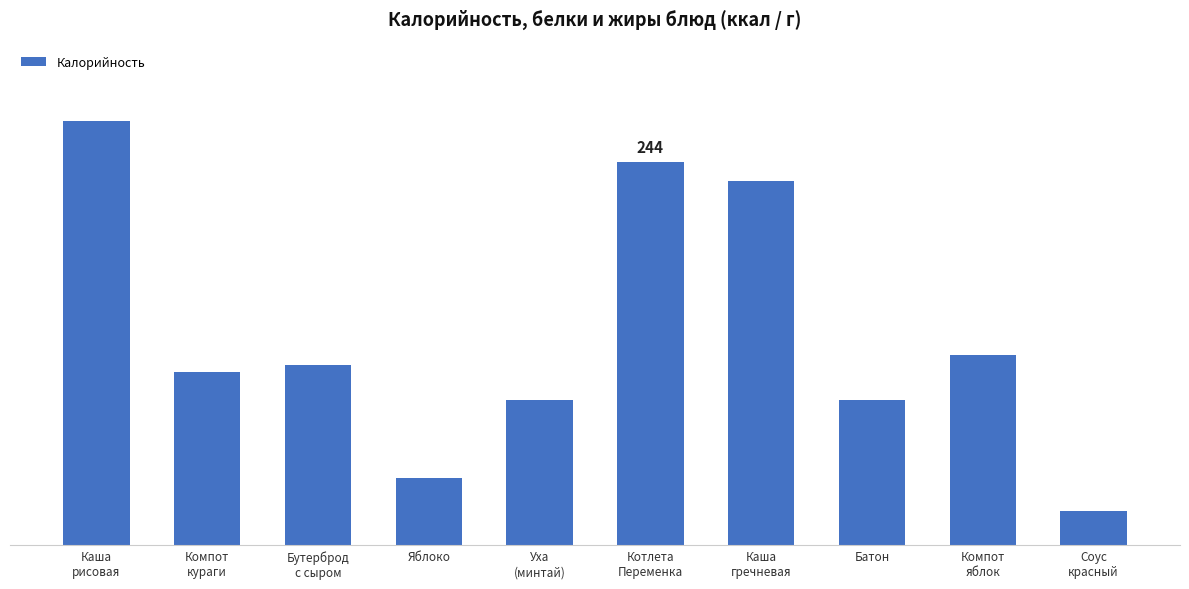

Is it true that the value at Каша
гречневая is 232.0?

True